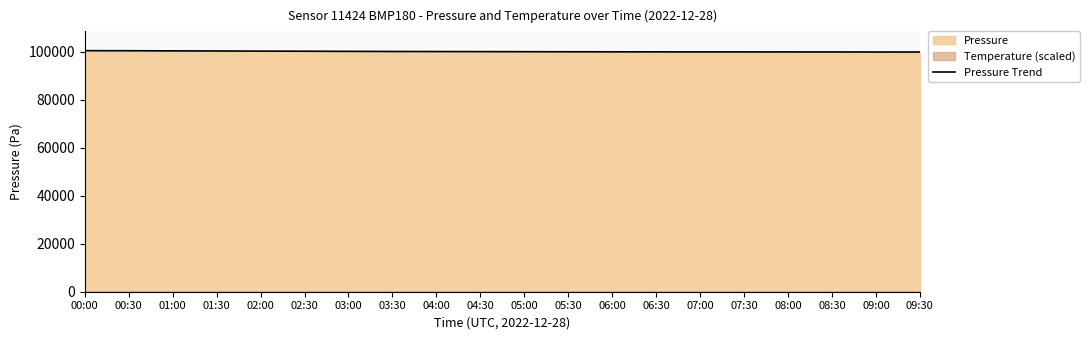

Rank the categories by value from lowest to highest.

09:30, 09:00, 08:30, 08:00, 07:30, 07:00, 06:30, 06:00, 05:30, 05:00, 04:30, 04:00, 03:30, 03:00, 02:30, 02:00, 01:30, 01:00, 00:30, 00:00